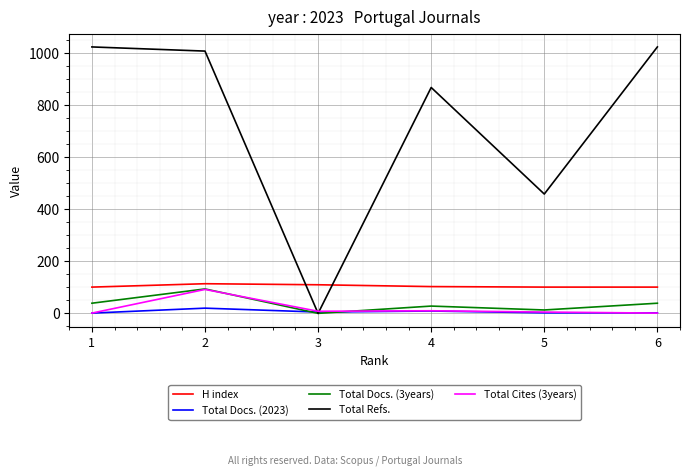

Which series has the largest total across all categories?

Total Refs.